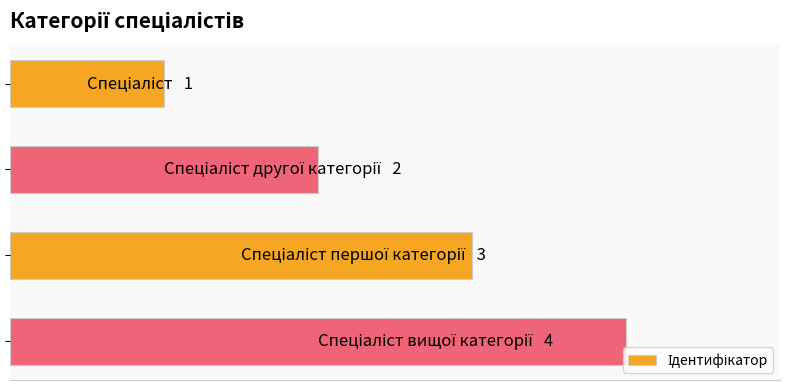

Count the values in the range 2 to 4.

3